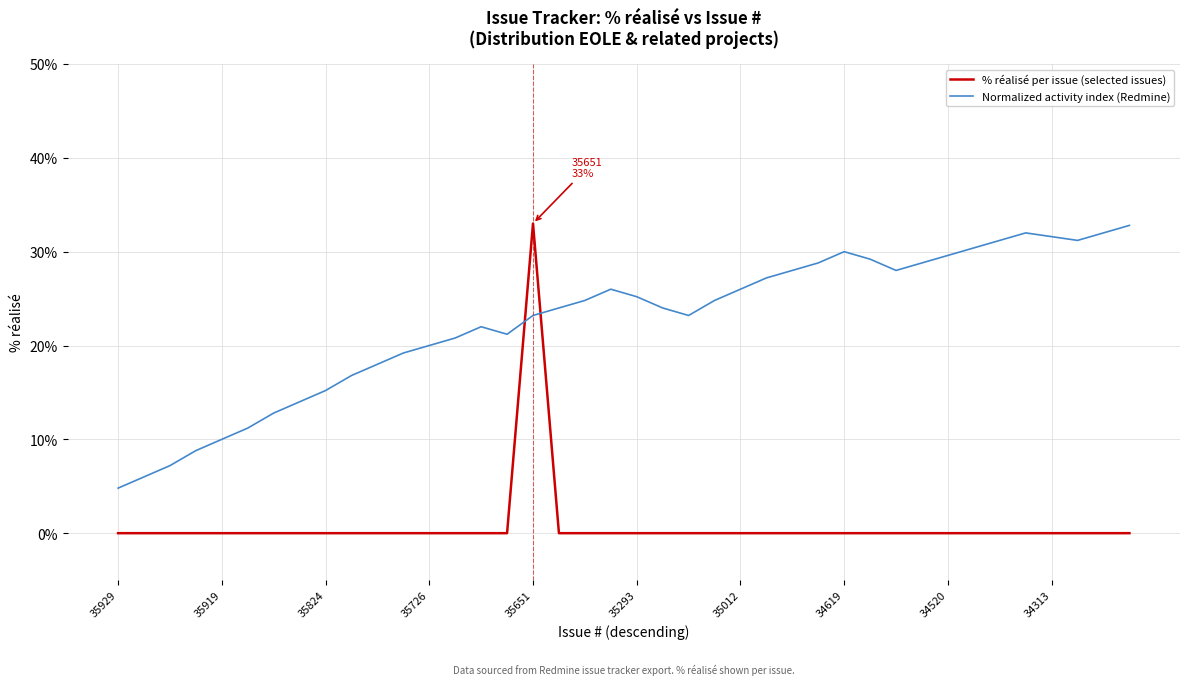

What is the sum of all Normalized activity index (Redmine) values?

900.0